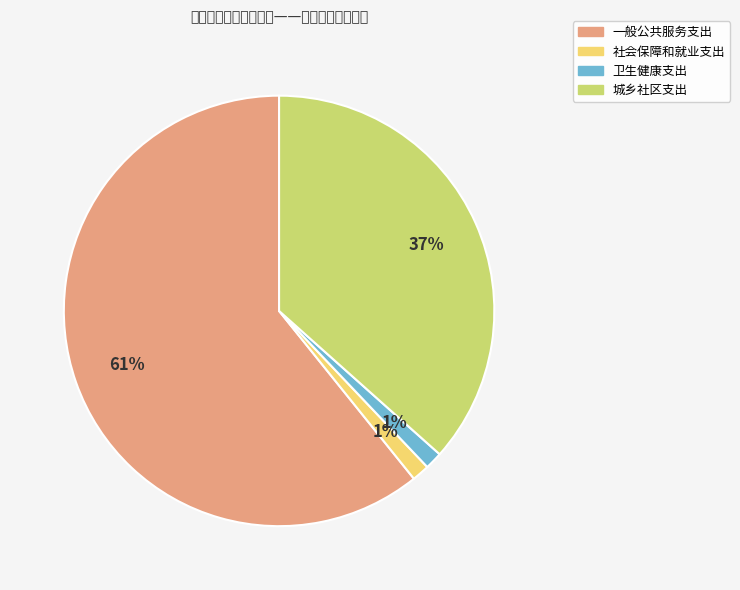

Which category has the biggest portion of the pie?

一般公共服务支出